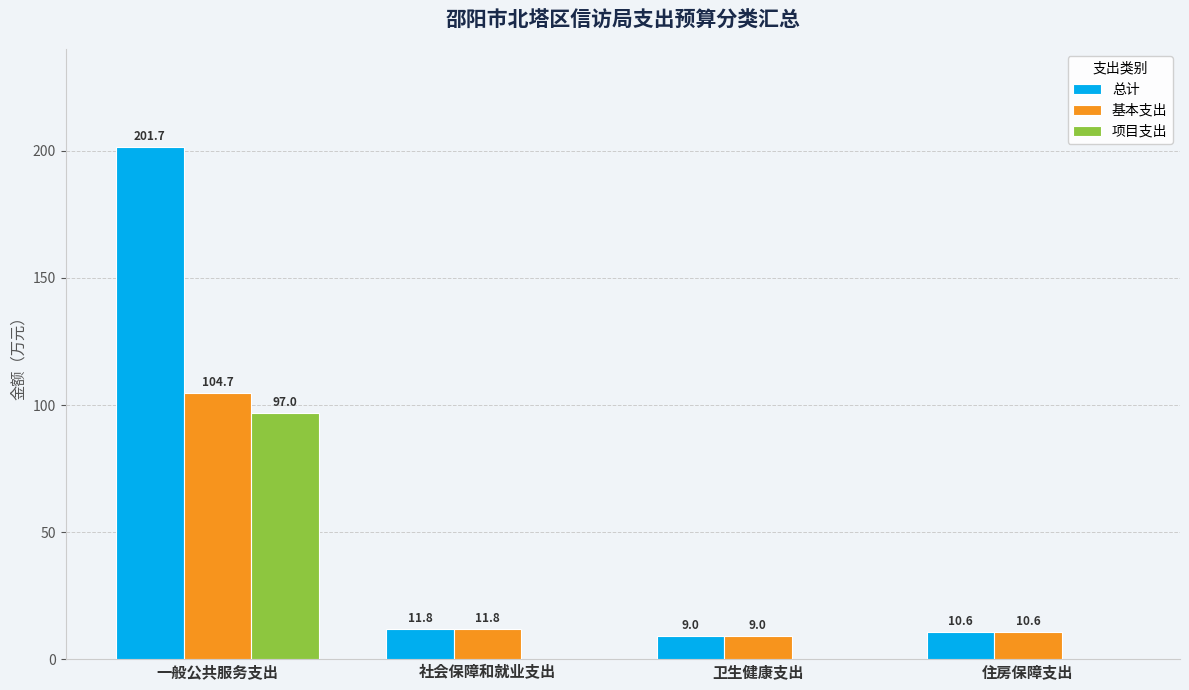

What value does the 总计 series have at 卫生健康支出?

9.0